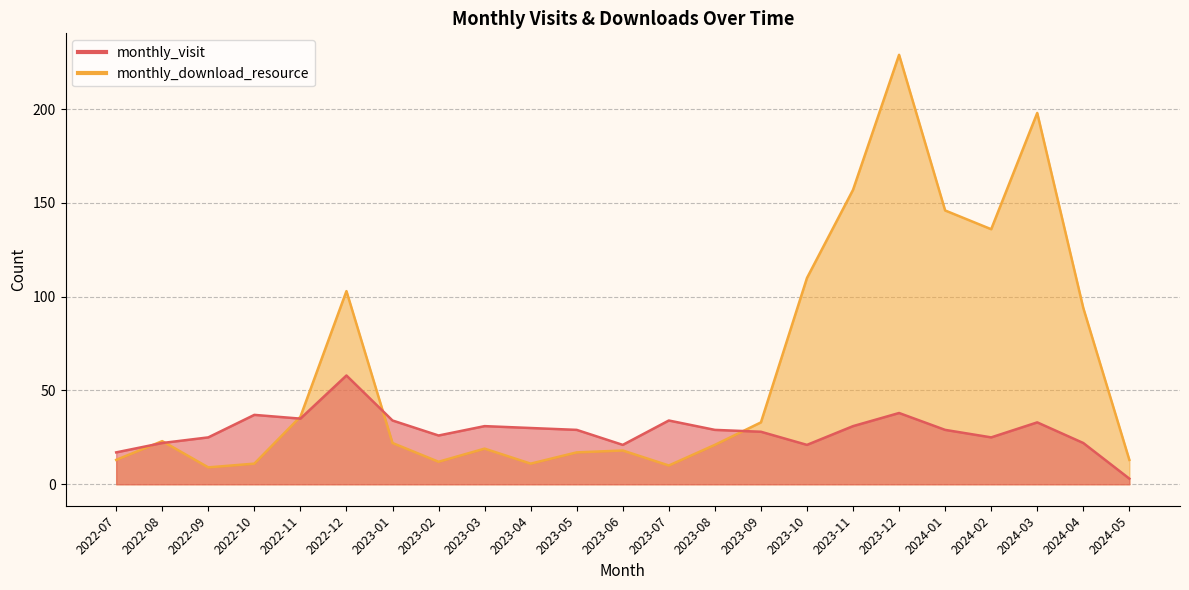

Read the monthly_visit value at 2022-09, to the nearest 10.

20